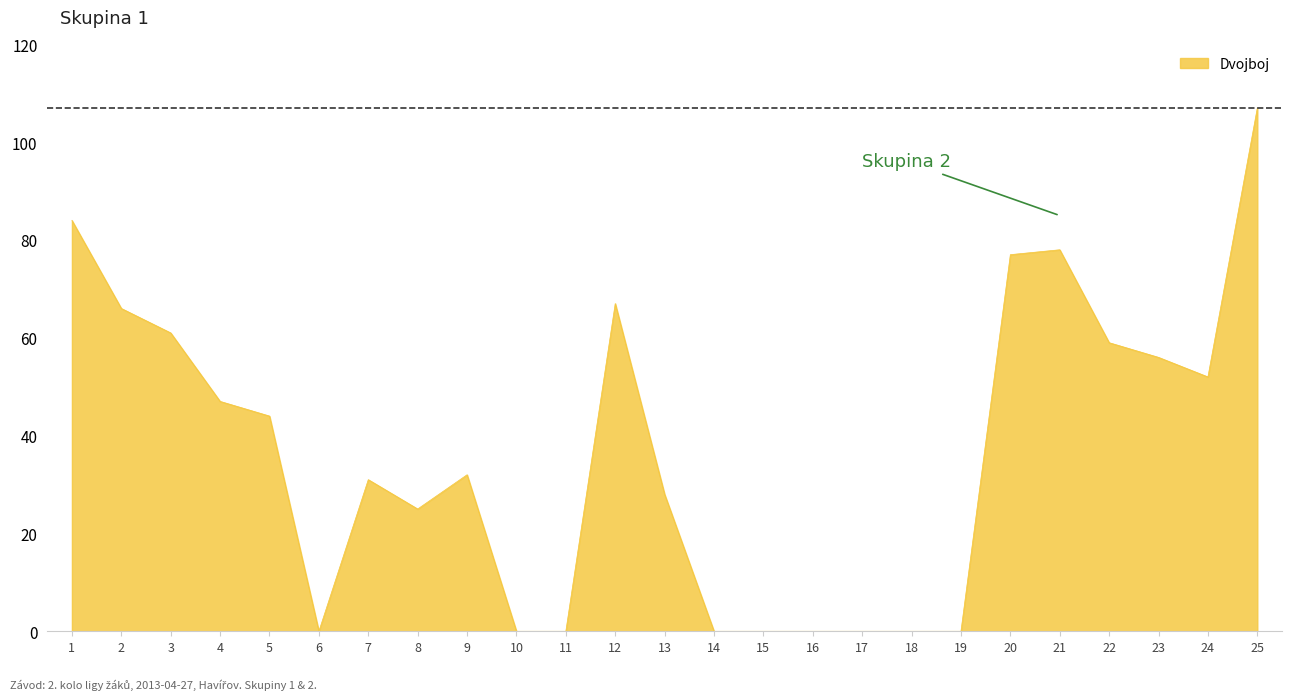

Reading left to right, transcribe all the data shown in this chart.

1=84	2=66	3=61	4=47	5=44	6=0	7=31	8=25	9=32	10=0	11=0	12=67	13=28	14=0	15=0	16=0	17=0	18=0	19=0	20=77	21=78	22=59	23=56	24=52	25=107